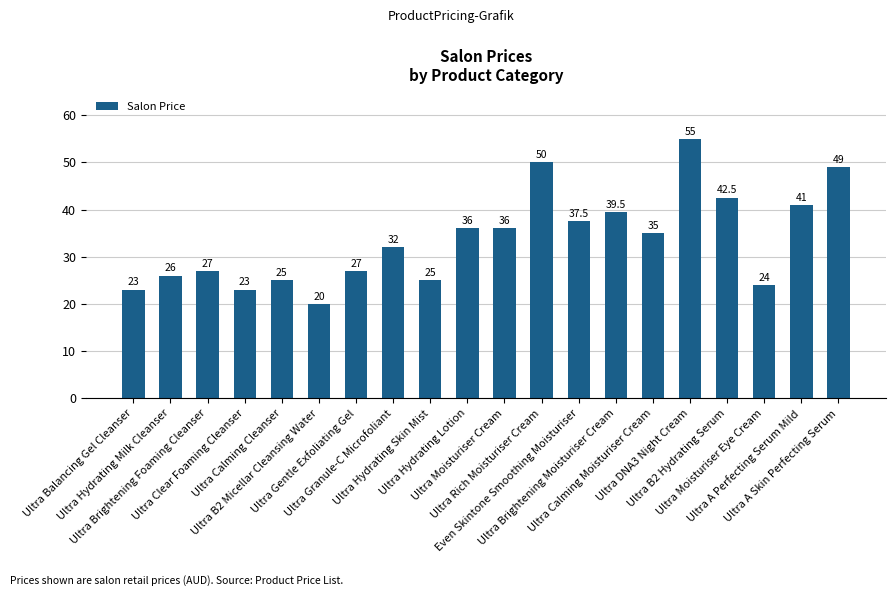

How many values are below 35?

10